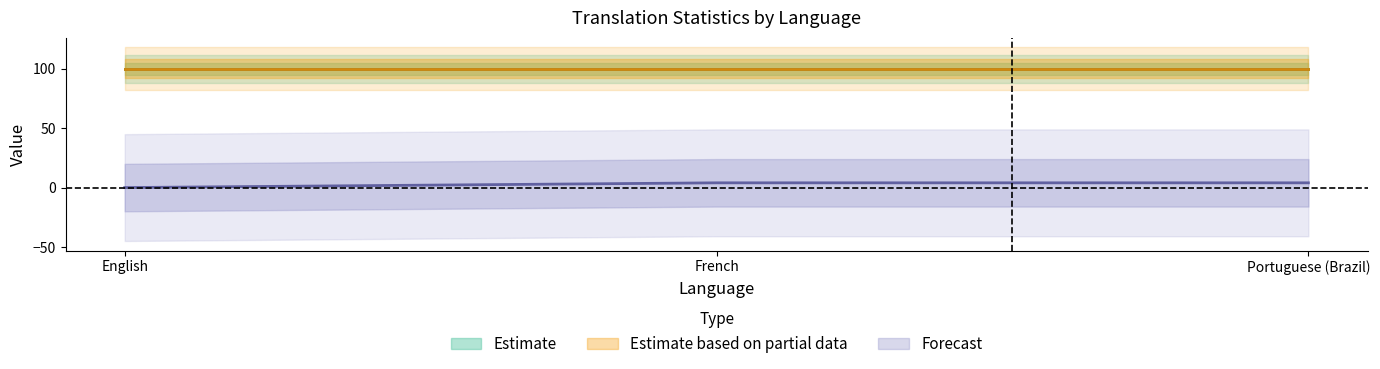

At which category does the chart reach its minimum across all series?

English